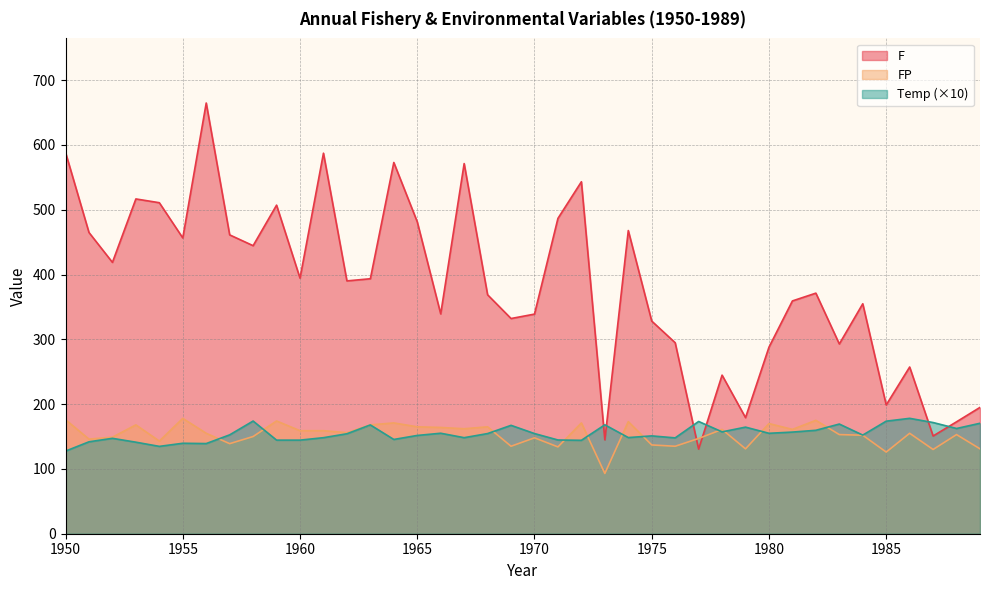

Count the number of categories in the chart.

40